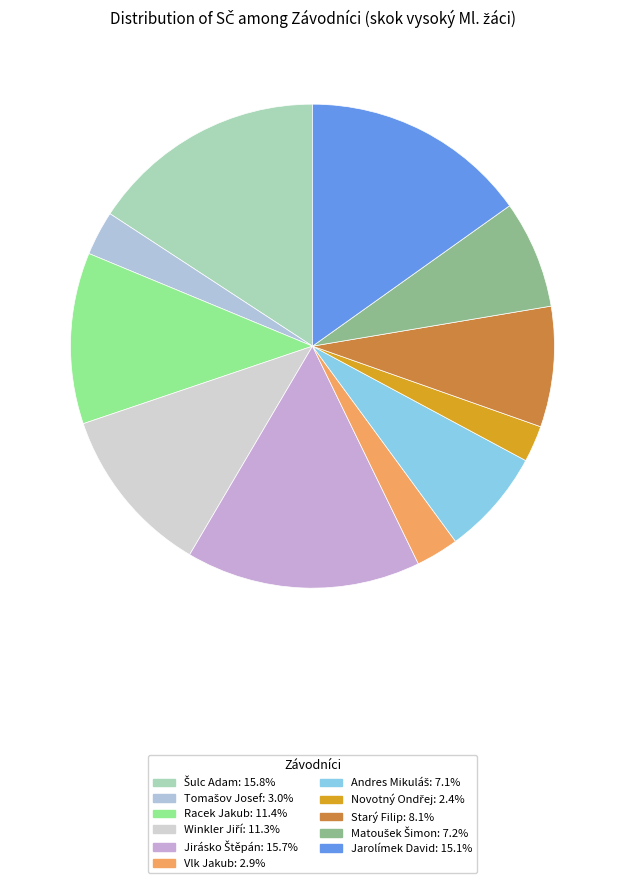

How many slices are in this pie chart?

11